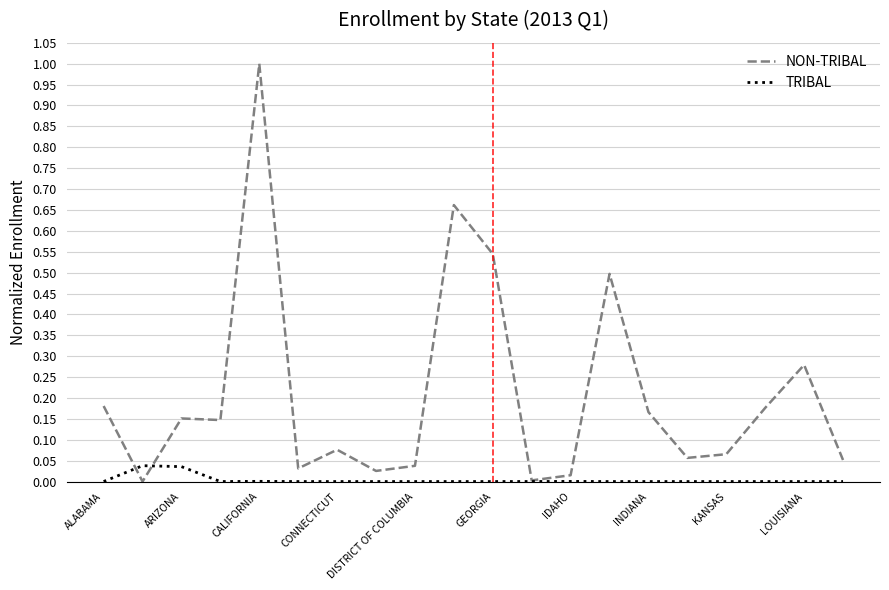

What is the highest value of the NON-TRIBAL series?

1.0